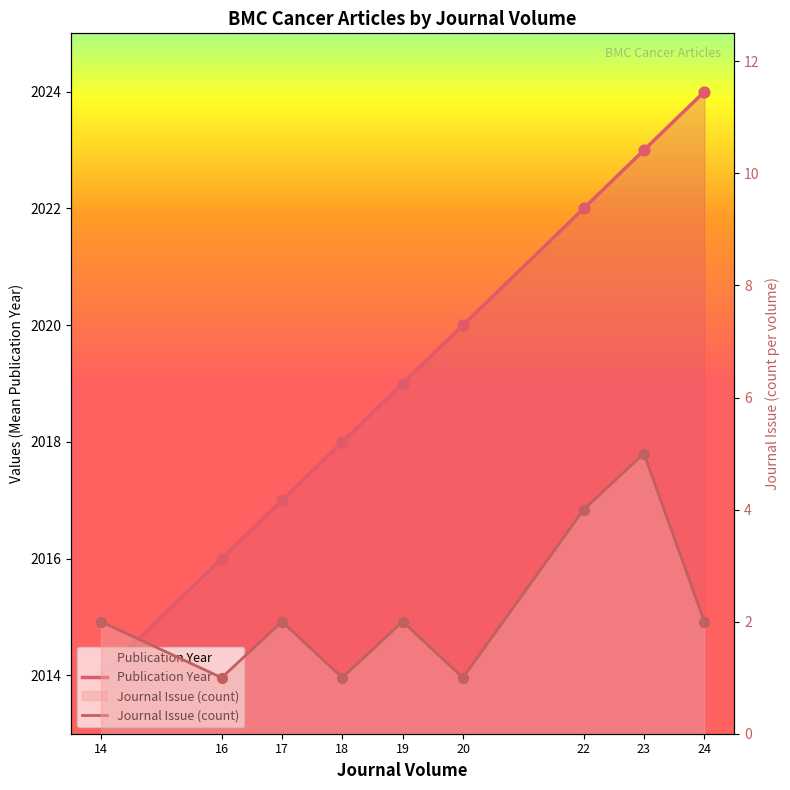

Which series has the largest total across all categories?

Publication Year